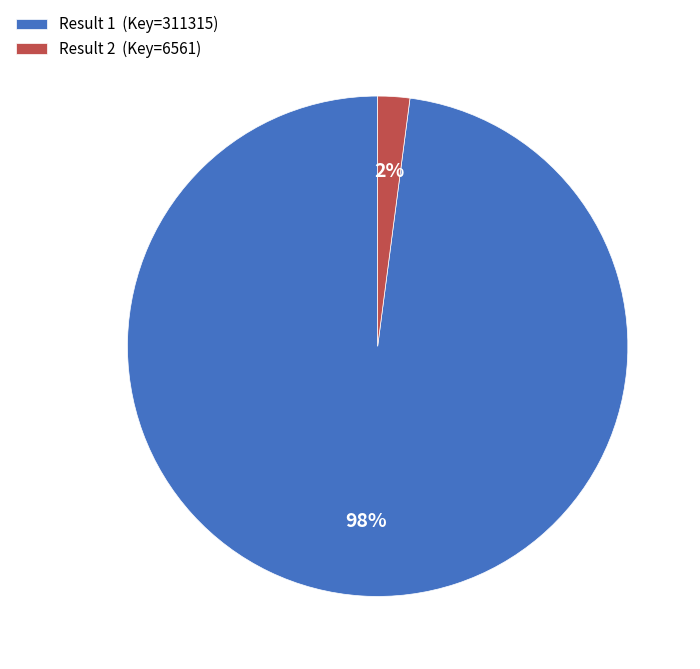

Do Result 2 (Key=6561) and Result 1 (Key=311315) together represent more than half of the pie?

Yes